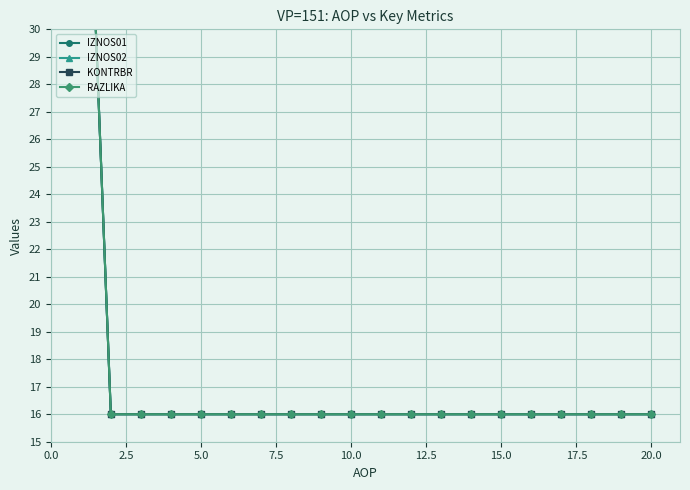

Reading left to right, what are all the values shown in this chart?

IZNOS01: 44	16	16	16	16	16	16	16	16	16	16	16	16	16	16	16	16	16	16	16
IZNOS02: 44	16	16	16	16	16	16	16	16	16	16	16	16	16	16	16	16	16	16	16
KONTRBR: 44	16	16	16	16	16	16	16	16	16	16	16	16	16	16	16	16	16	16	16
RAZLIKA: 44	16	16	16	16	16	16	16	16	16	16	16	16	16	16	16	16	16	16	16